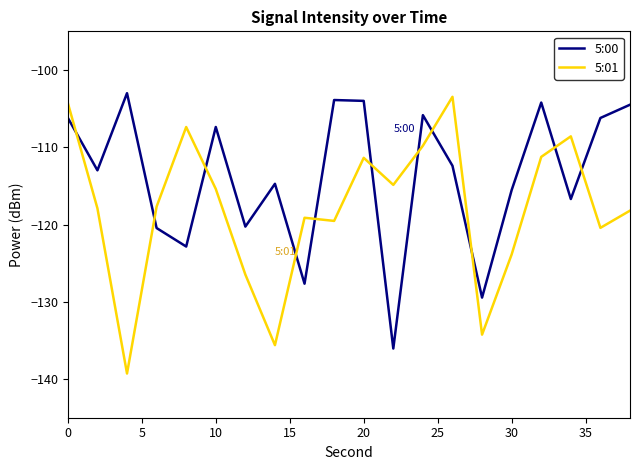

What is the highest value of the 5:00 series?

-103.0